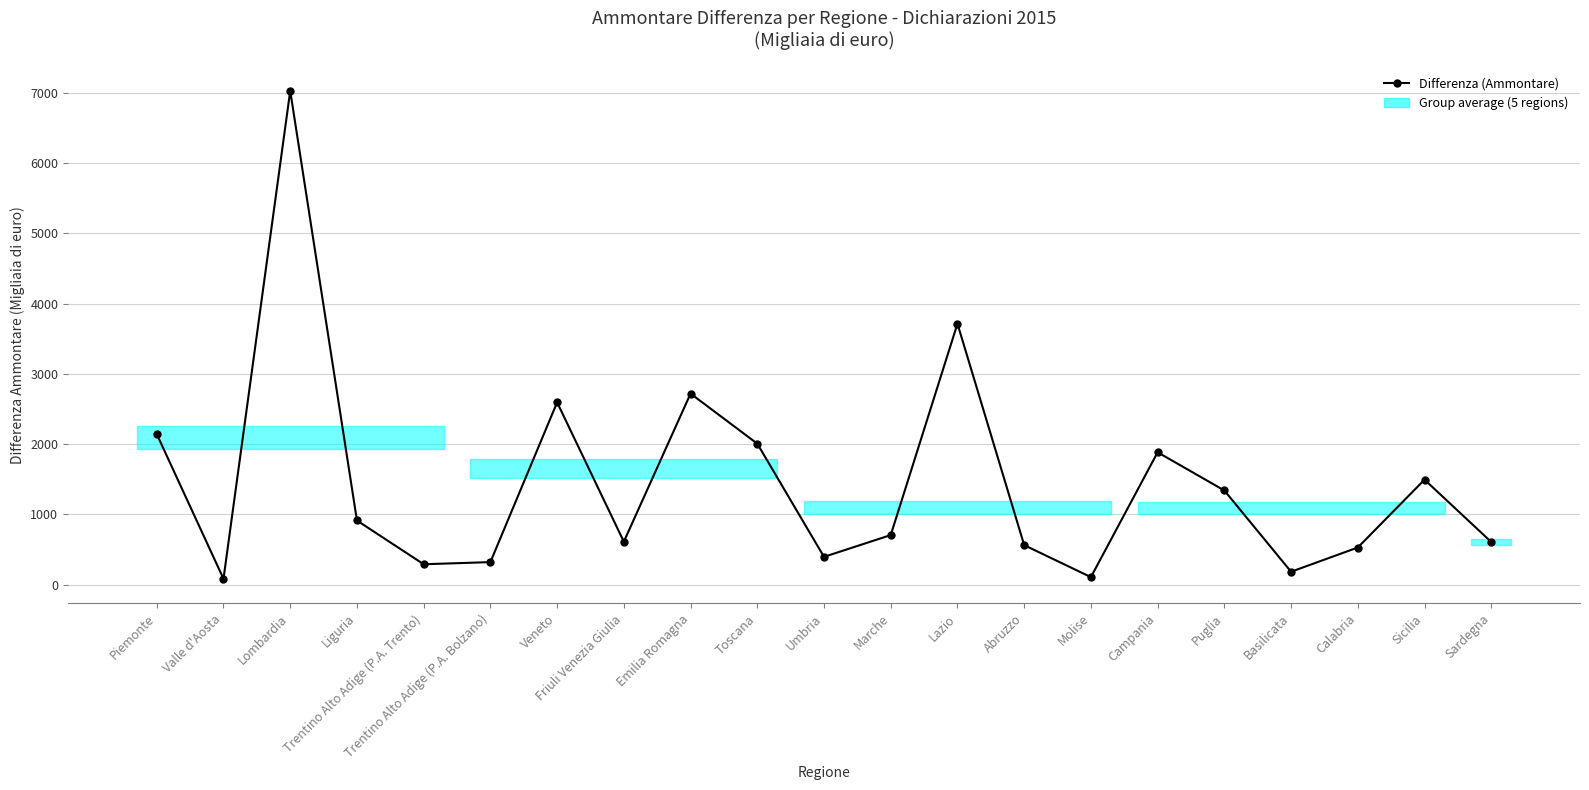

How many points are lower than both their immediate neighbors (excluding endpoints)?

6